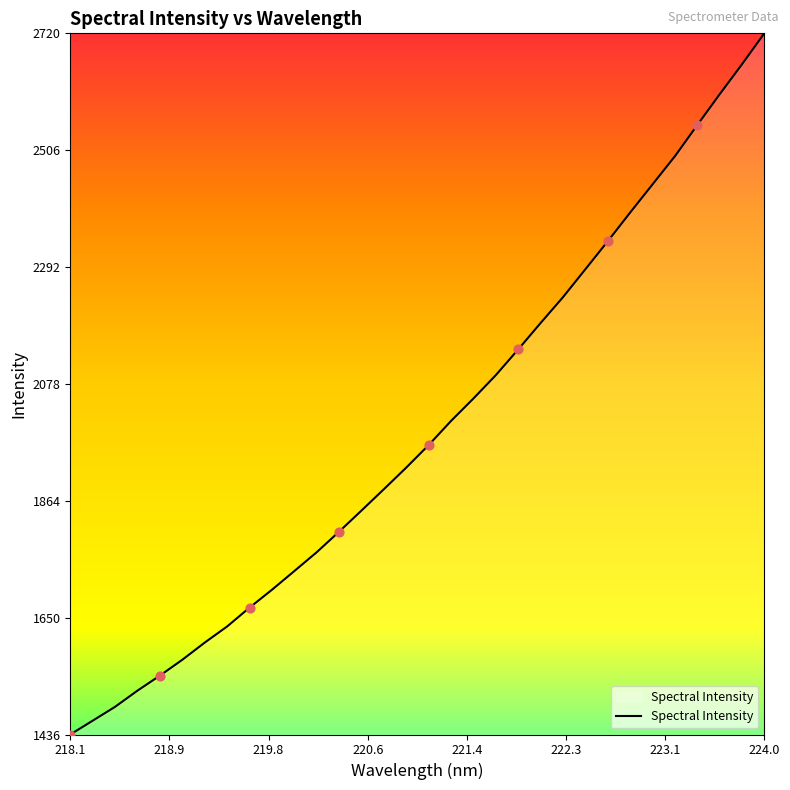

What is the minimum value shown in the chart?

1436.3